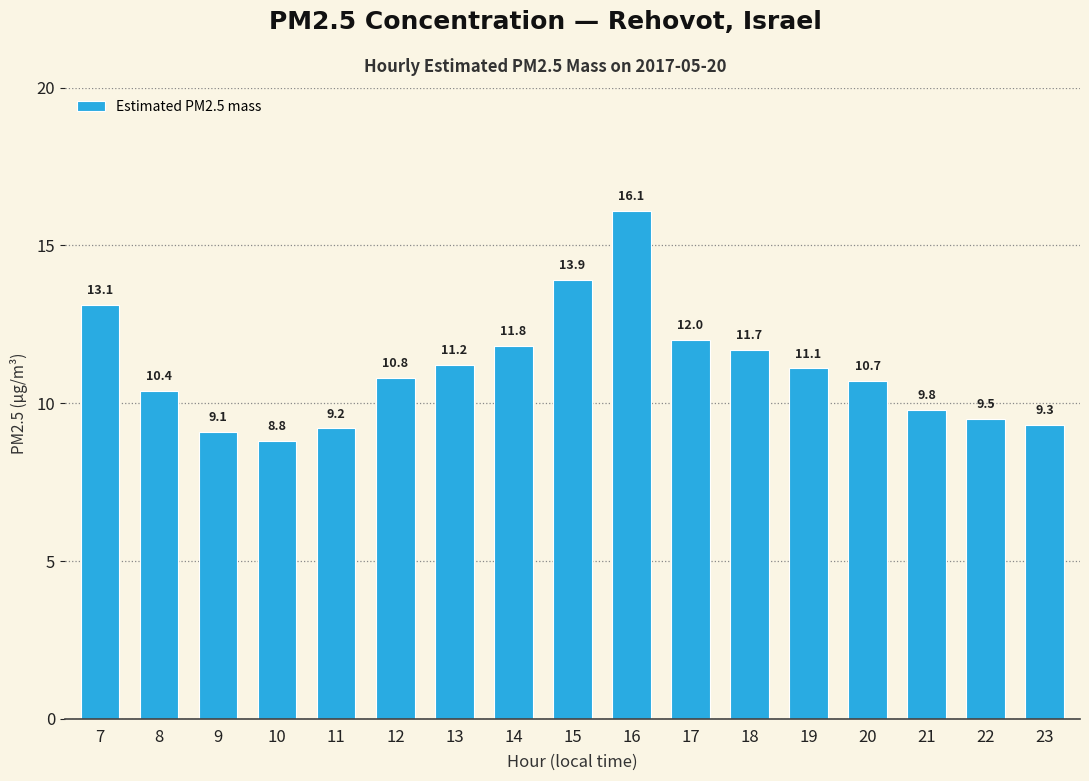

What is the value of the 5th bar from the left?

9.2